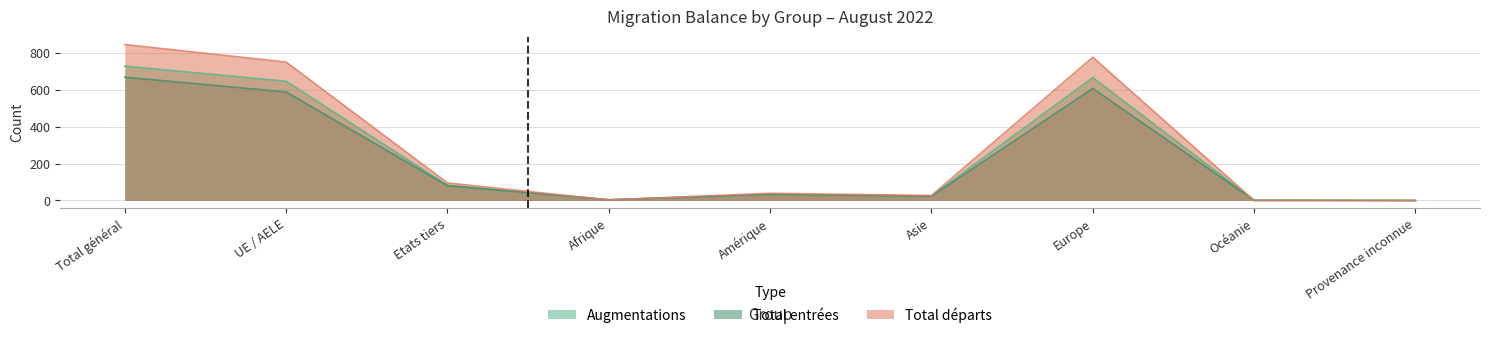

Where does the Augmentations series first go above 33?

Total général